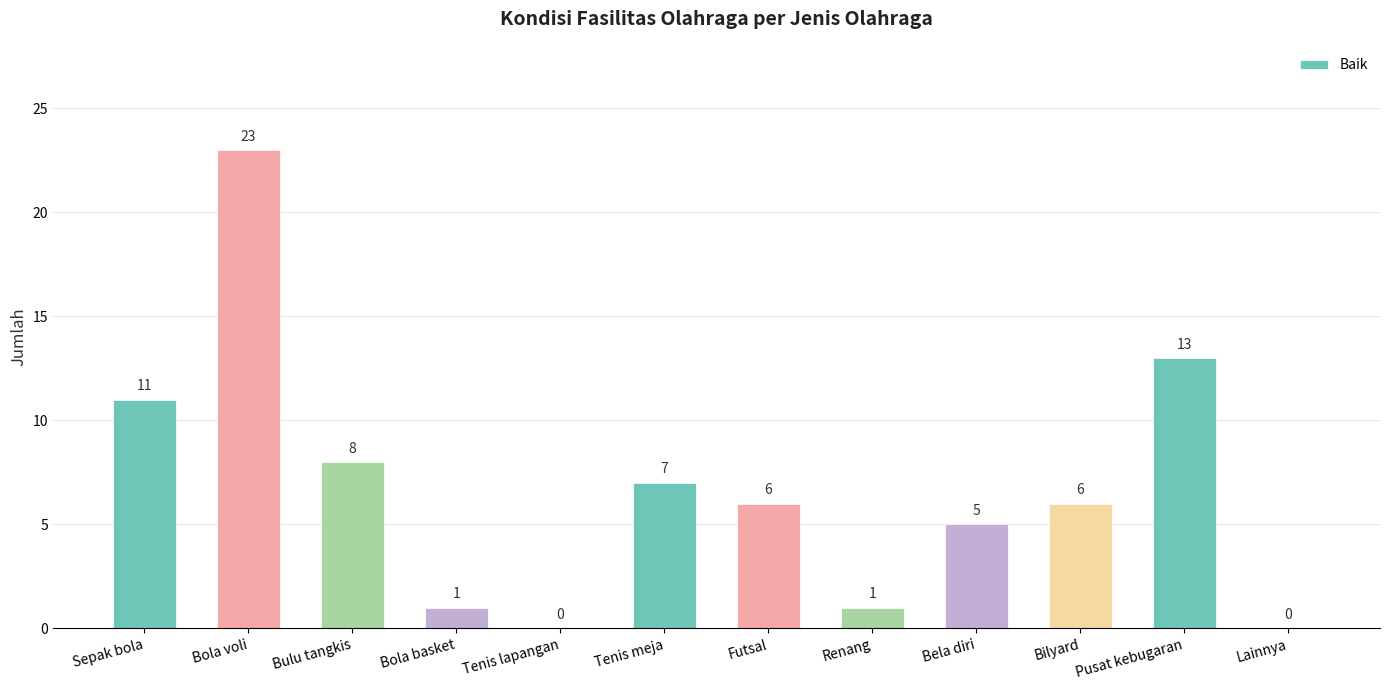

At which label does the data first exceed 6?

Sepak bola